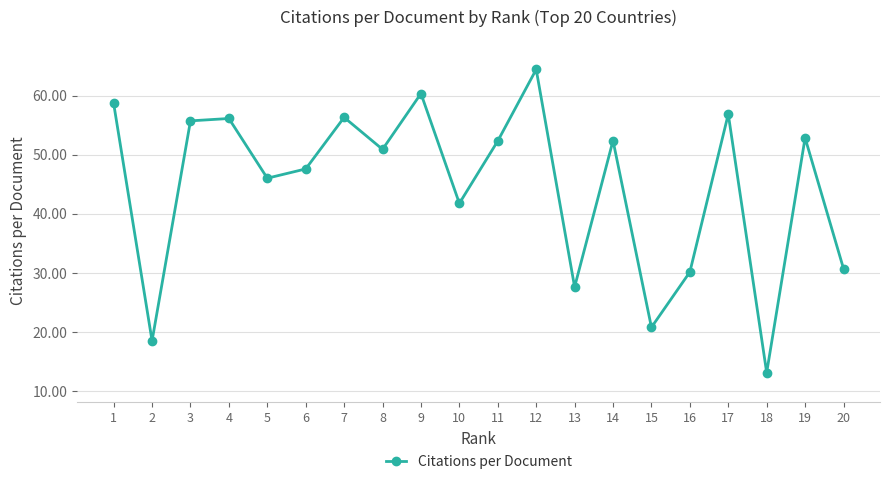

Does the chart display data point markers on the line(s)?

Yes